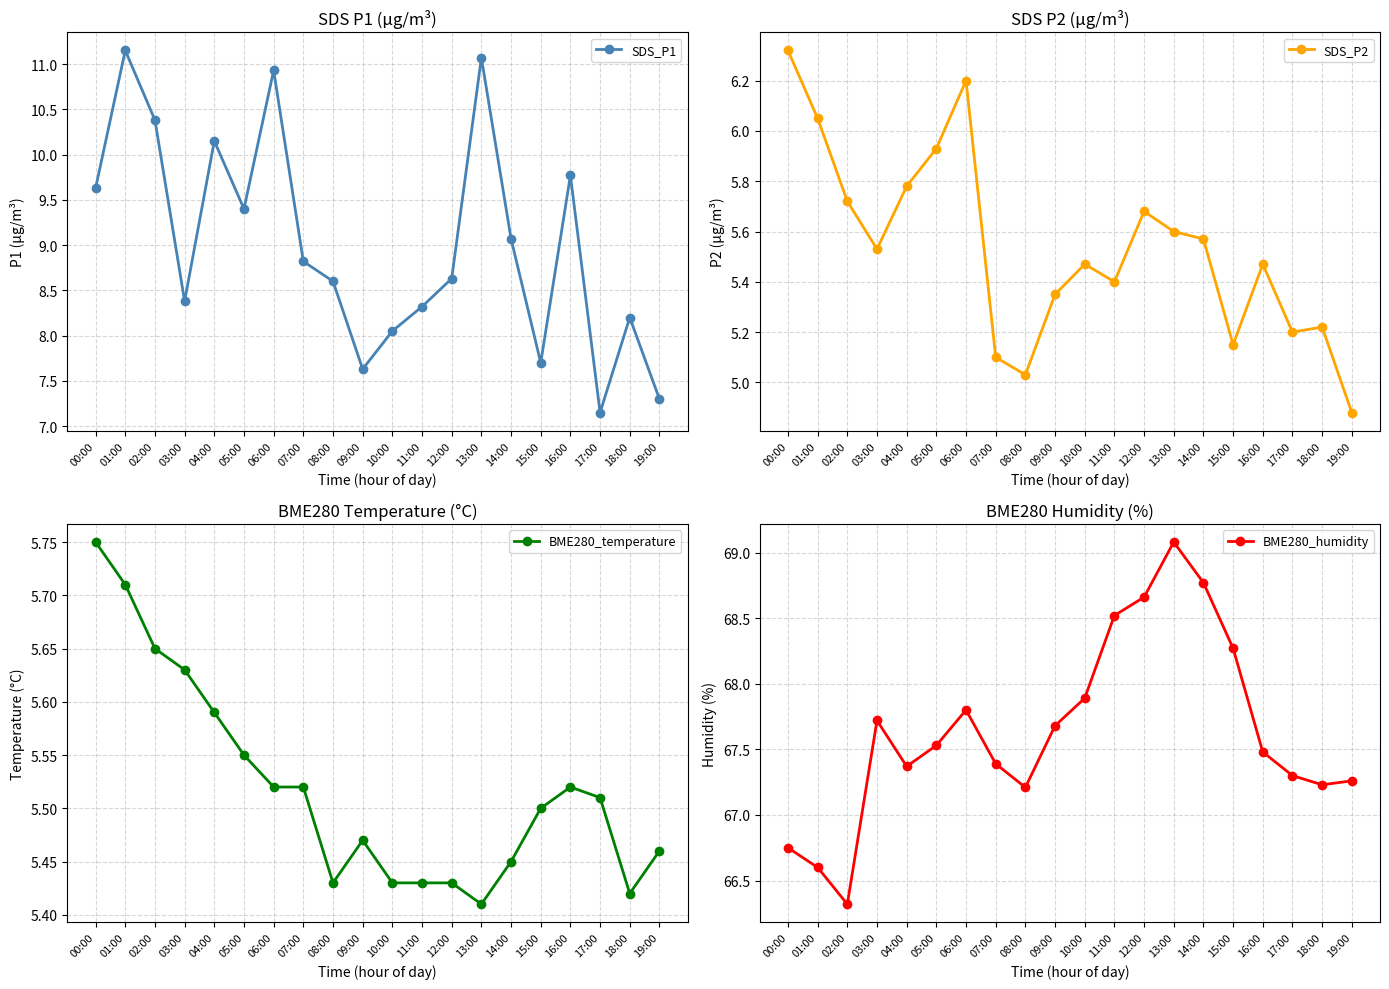

True or false: SDS_P1 and SDS_P2 cross at least once.

False